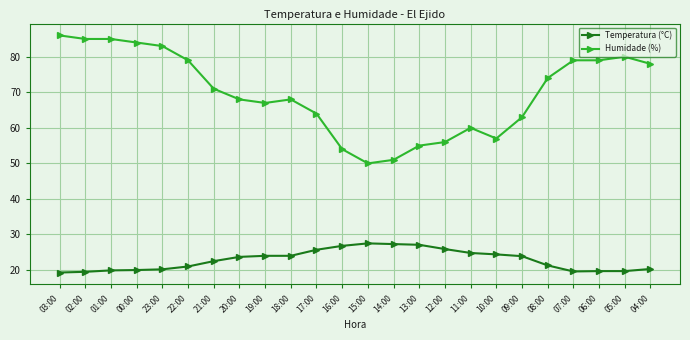

Rank the series at 19:00 from lowest to highest value.

Temperatura (°C), Humidade (%)